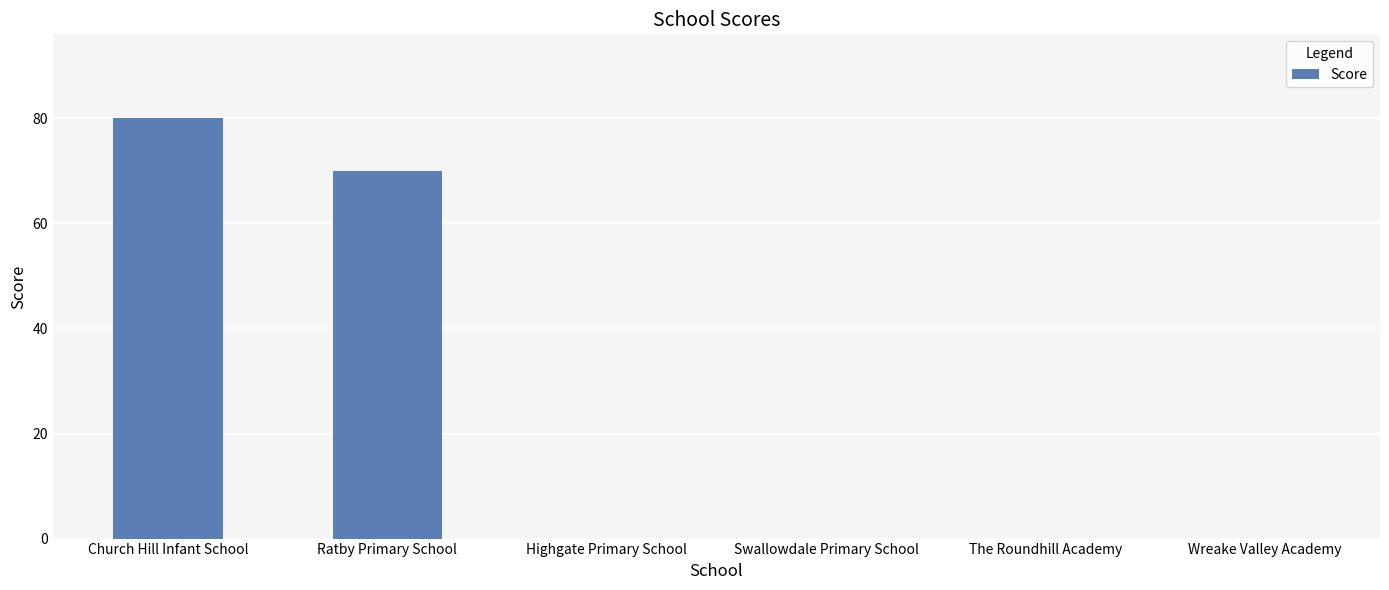

Reading left to right, extract all data points from this chart.

80	70	0	0	0	0